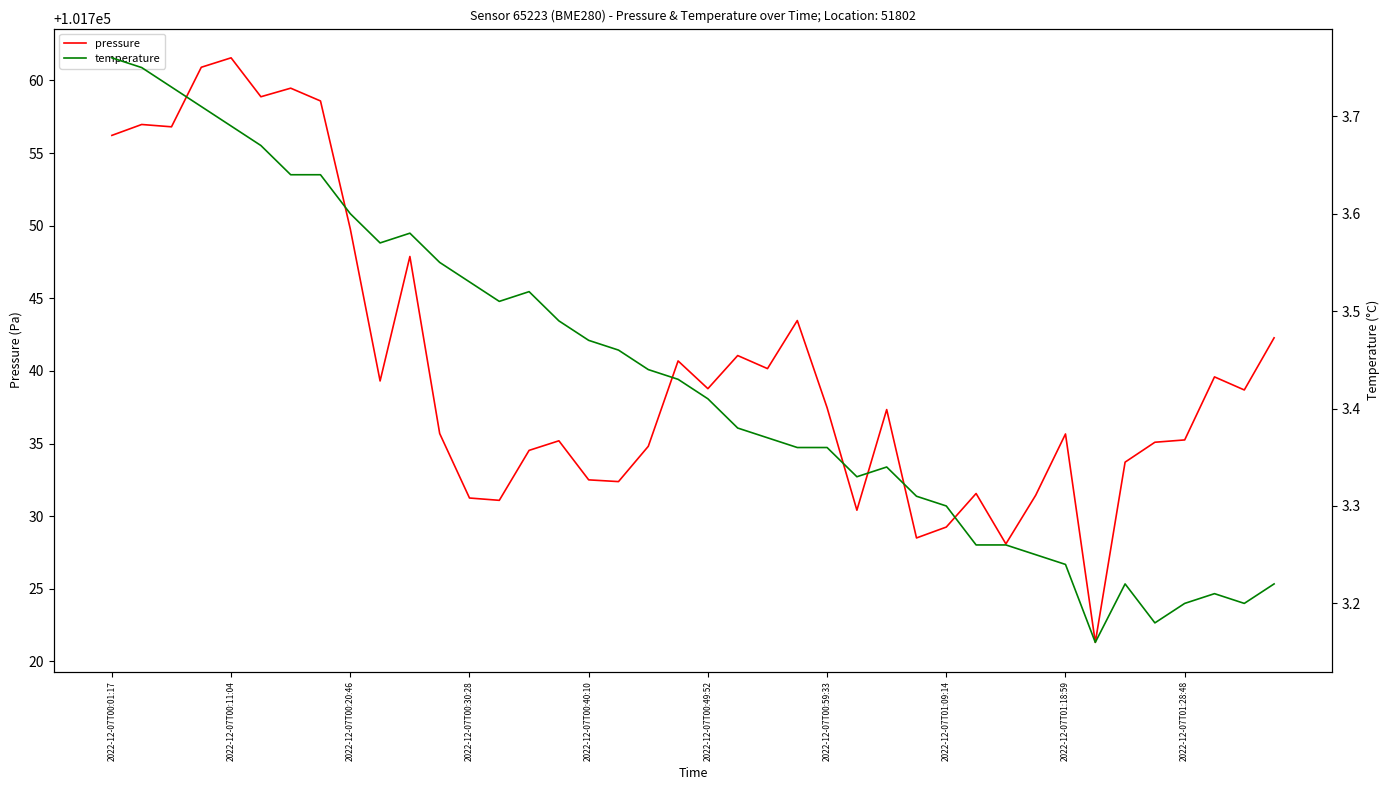

How many categories are shown in the chart?

40